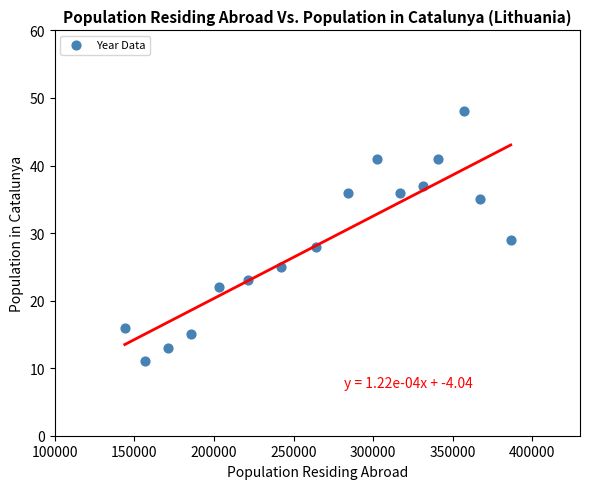

What is the range of X values (max minus min)?

242484